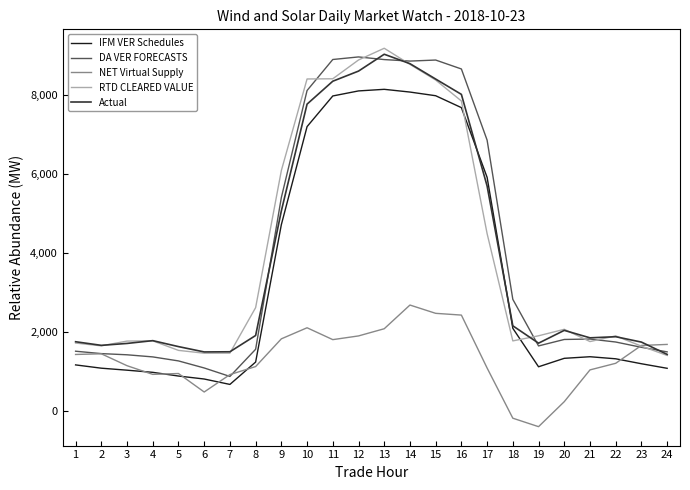

How many intersections are there between IFM VER Schedules and RTD CLEARED VALUE?

2